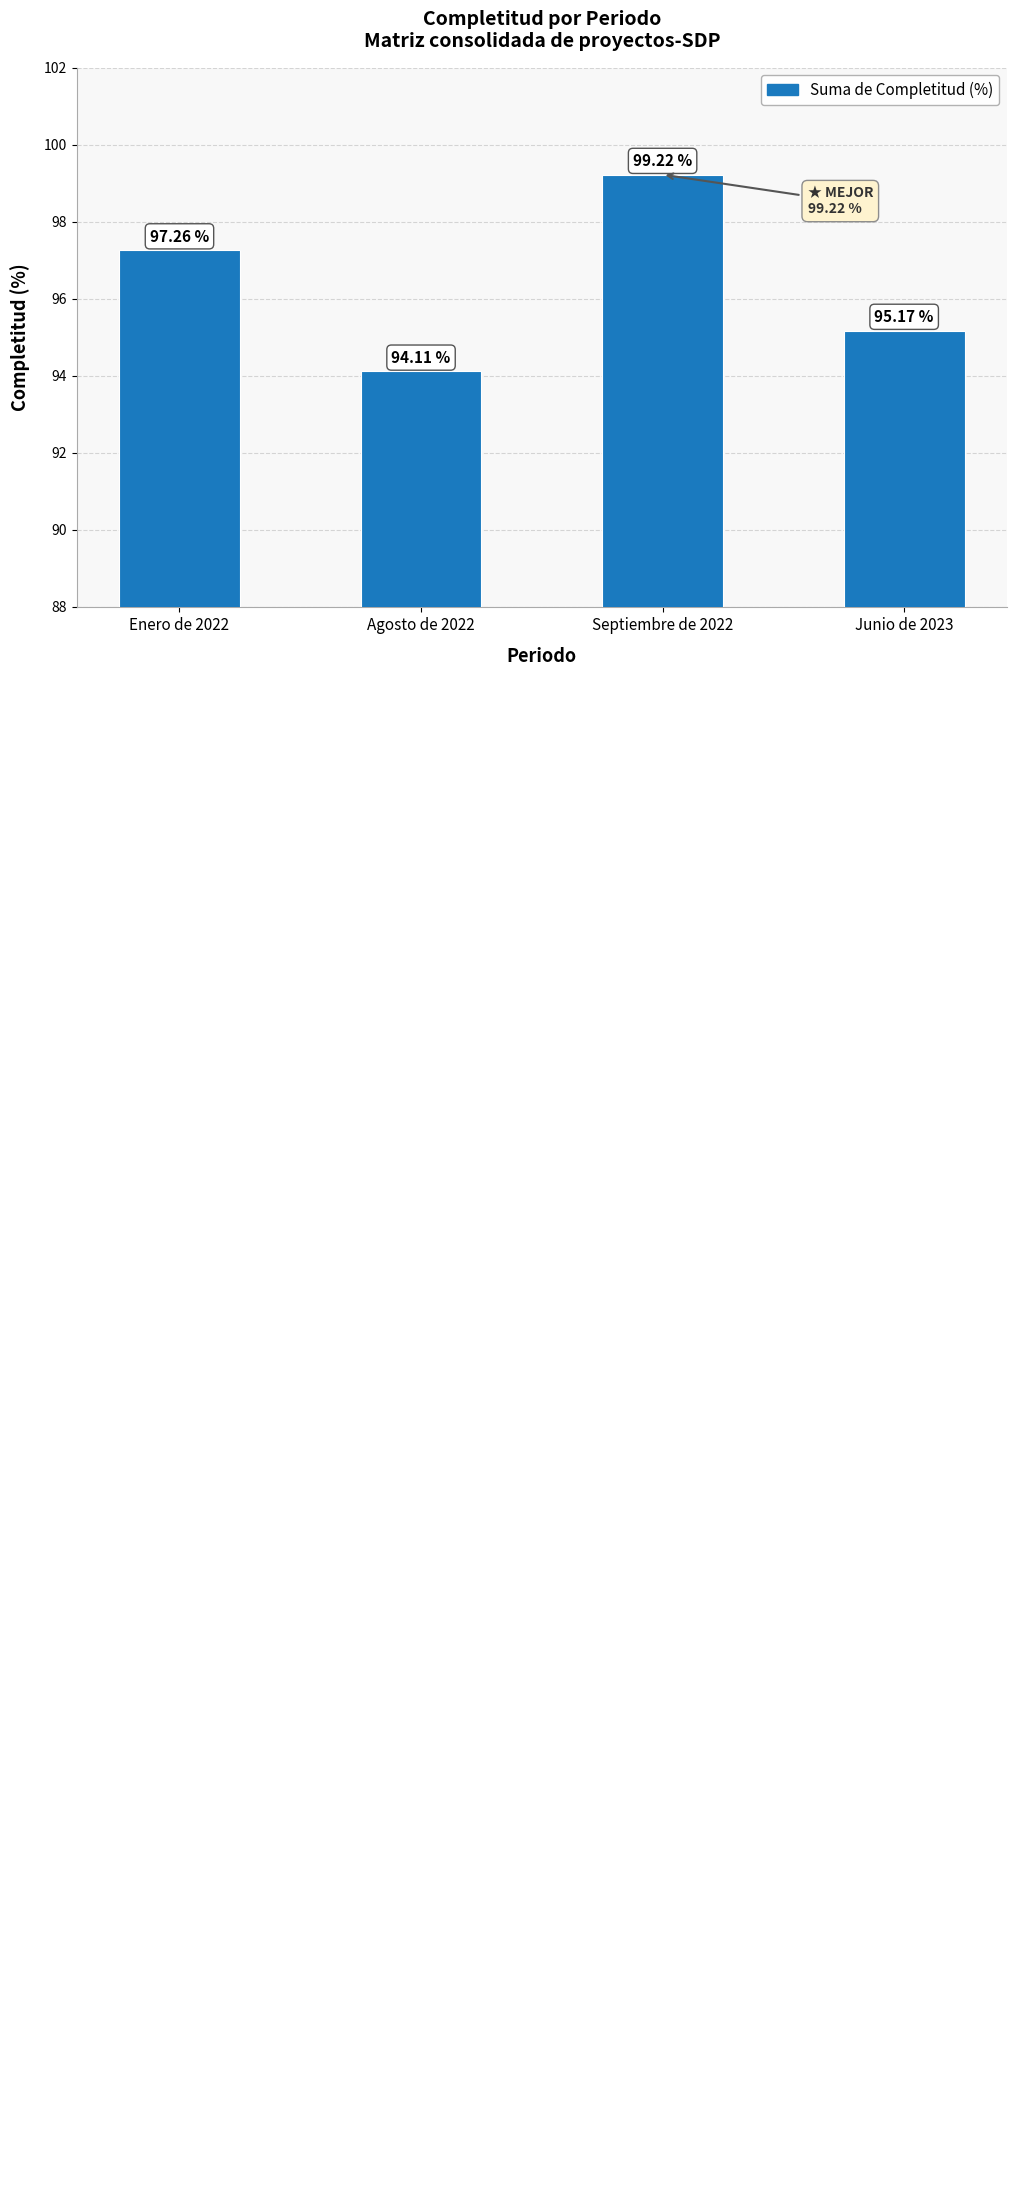

Approximately how many times larger is the value at Agosto de 2022 compared to Junio de 2023?

1.0